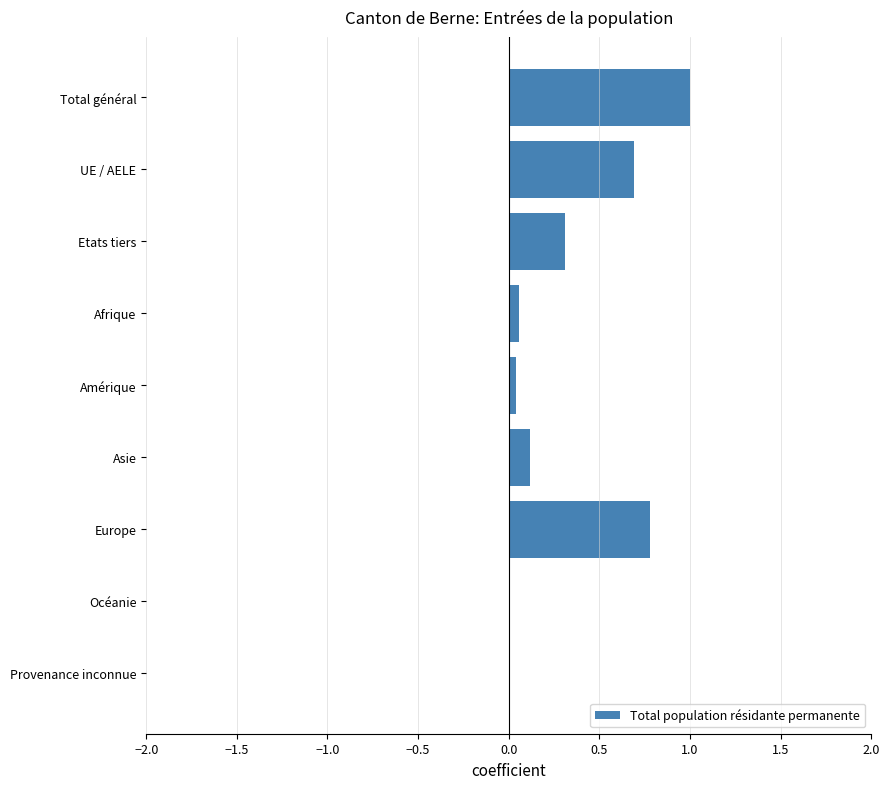

Are the bars horizontal?

Yes